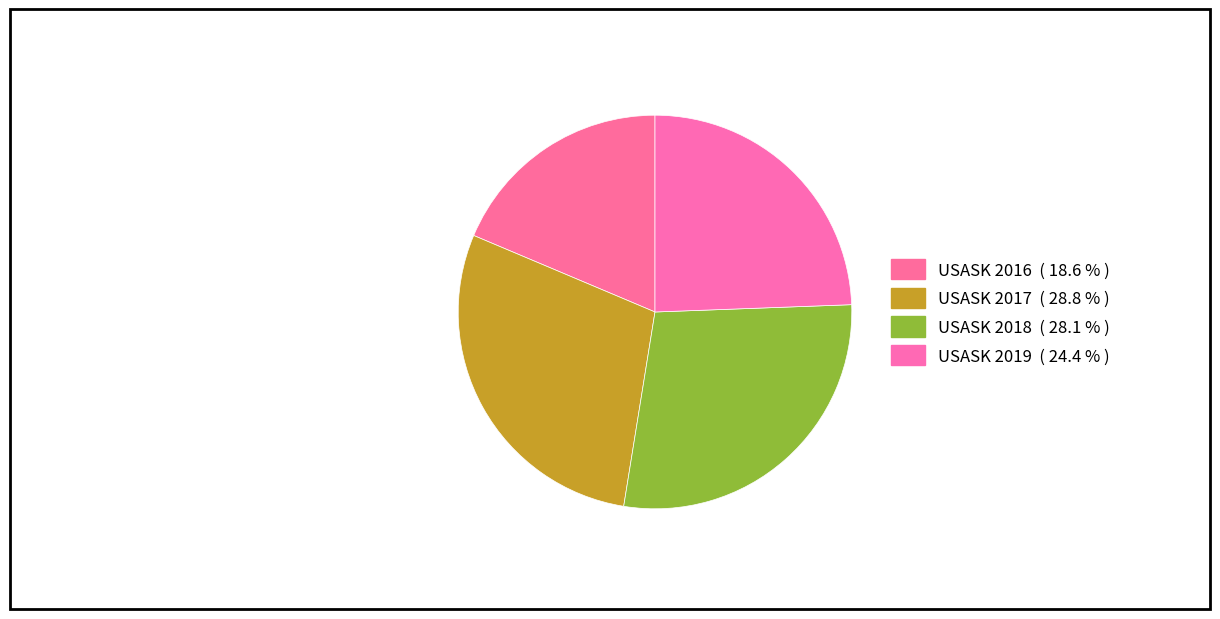

How many slices are in this pie chart?

4